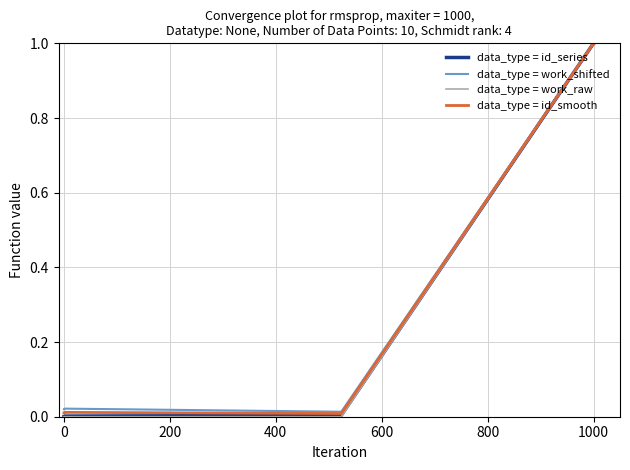

What is the maximum value shown in the chart?

1.0